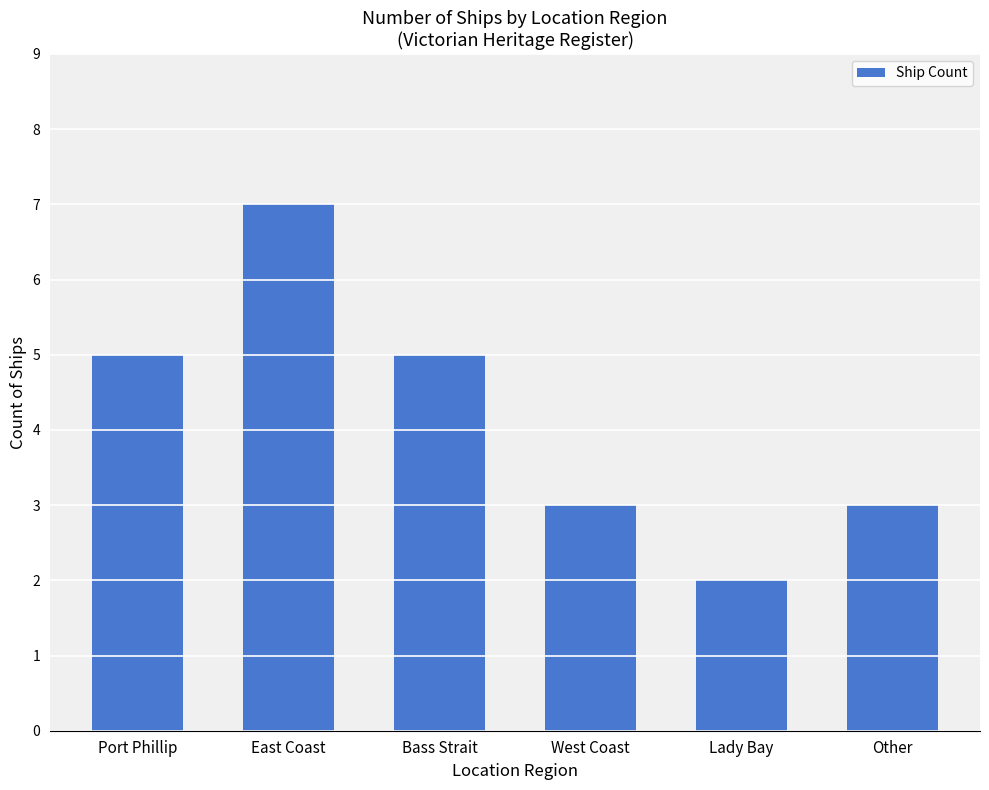

Is it true that the value at East Coast is 7?

True